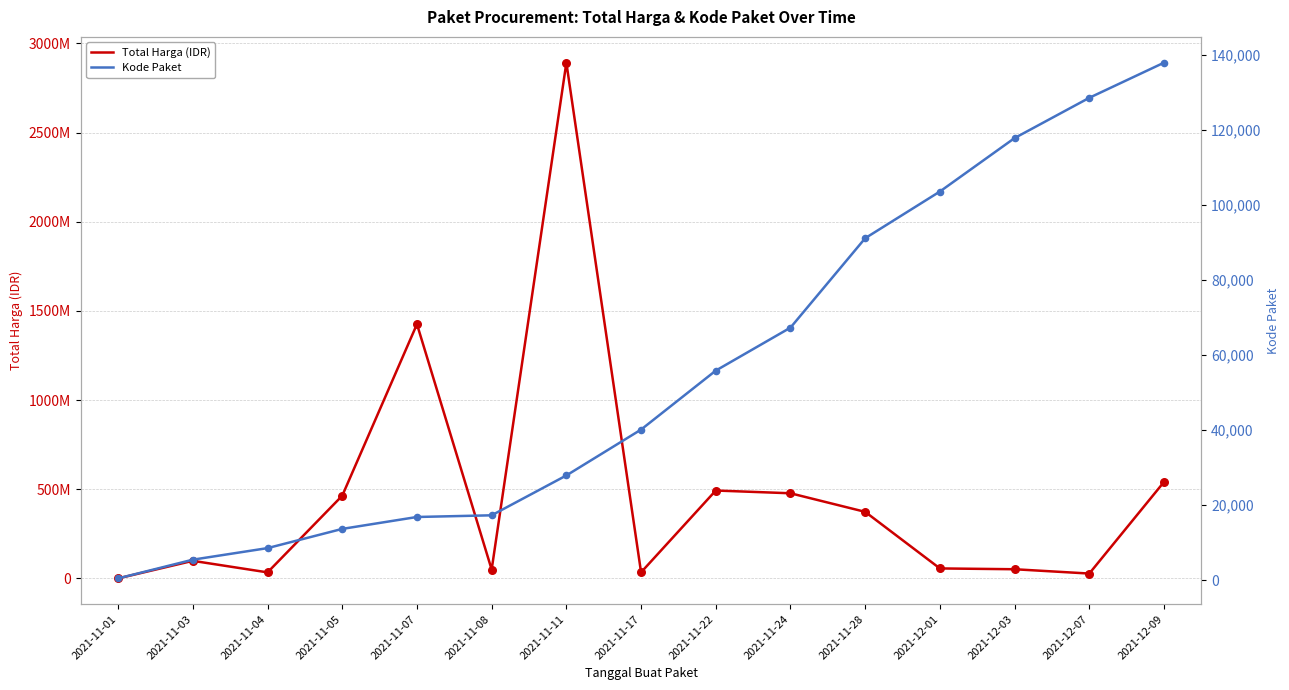

At how many categories does at least one series exceed 2641345335?

1